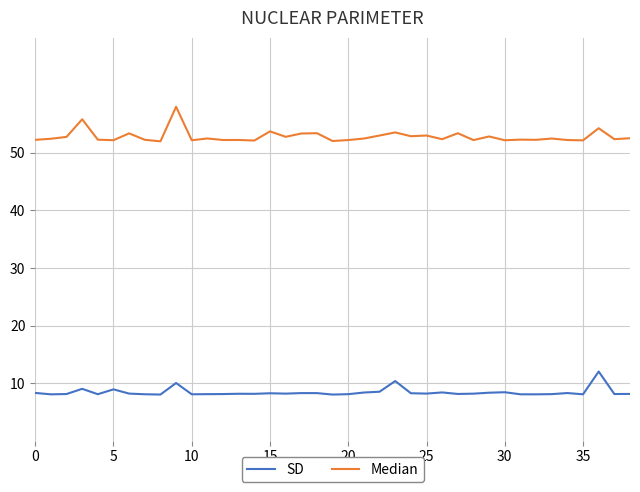

What is the maximum value for SD?

12.0